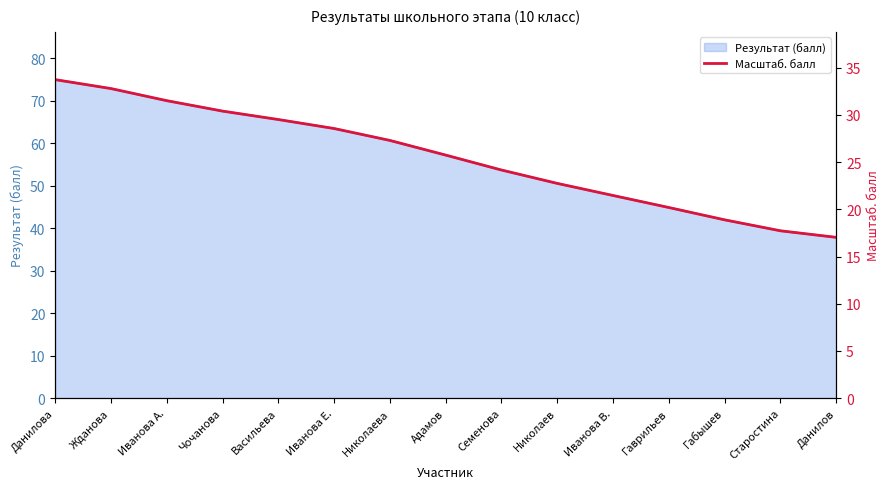

Which category has the highest value across all series?

Данилова